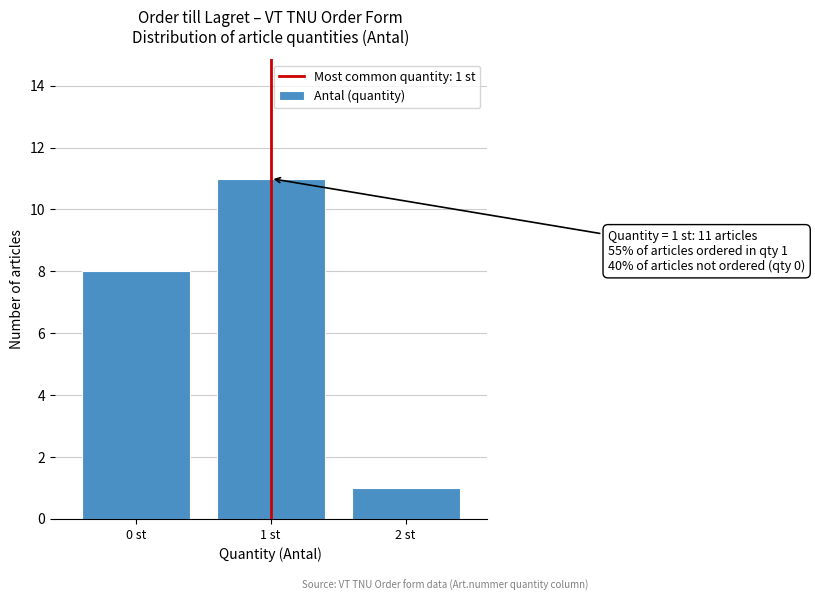

Reading right to left, extract all data points from this chart.

2 st=1	1 st=11	0 st=8